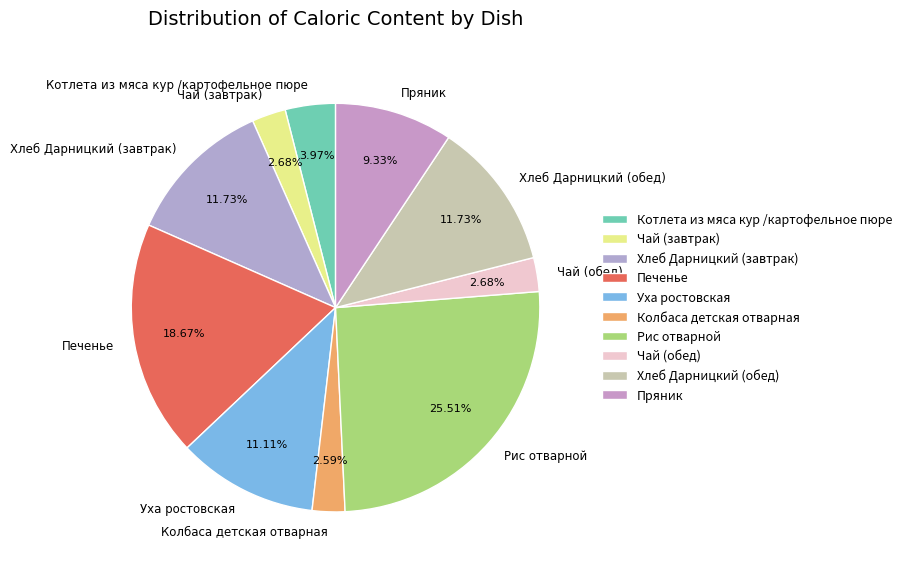

Is it true that Котлета из мяса кур /картофельное пюре is 4% of the pie?

True